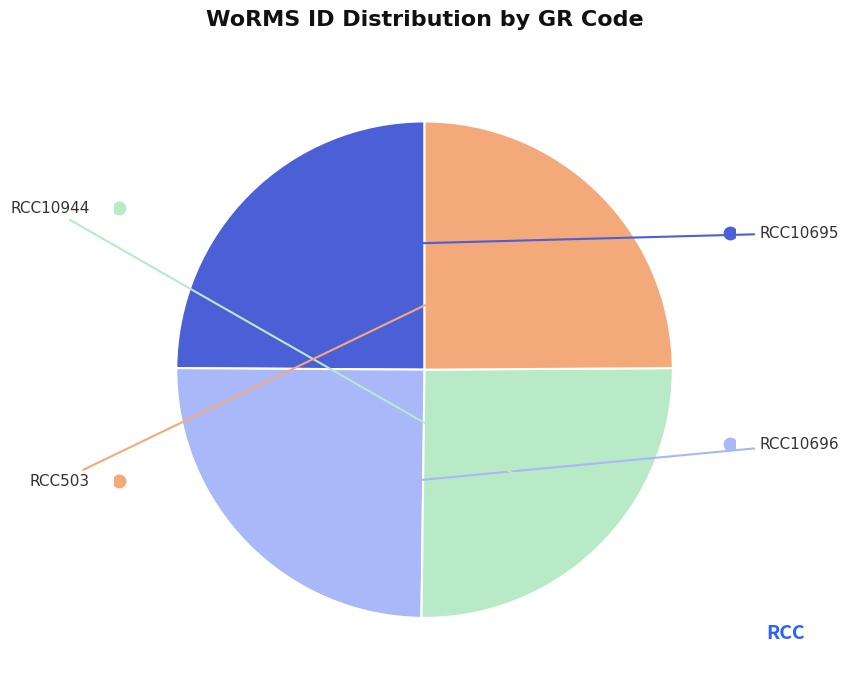

Is there any slice that represents more than half of the pie?

No